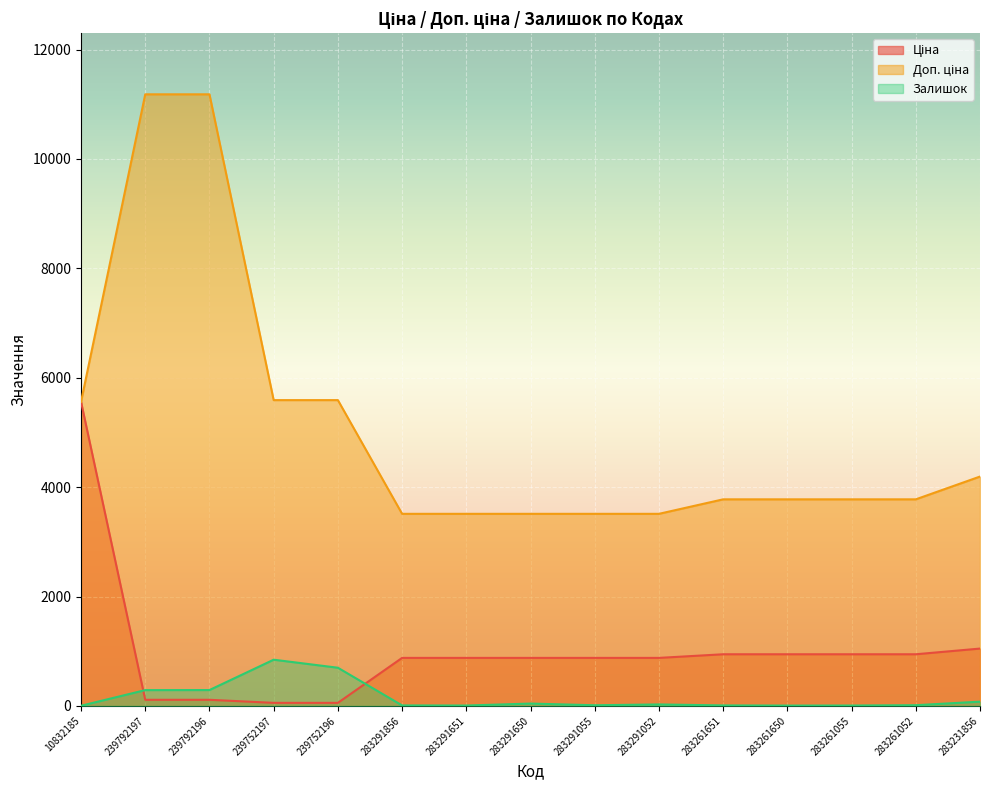

What is the maximum value for Ціна?

5560.3